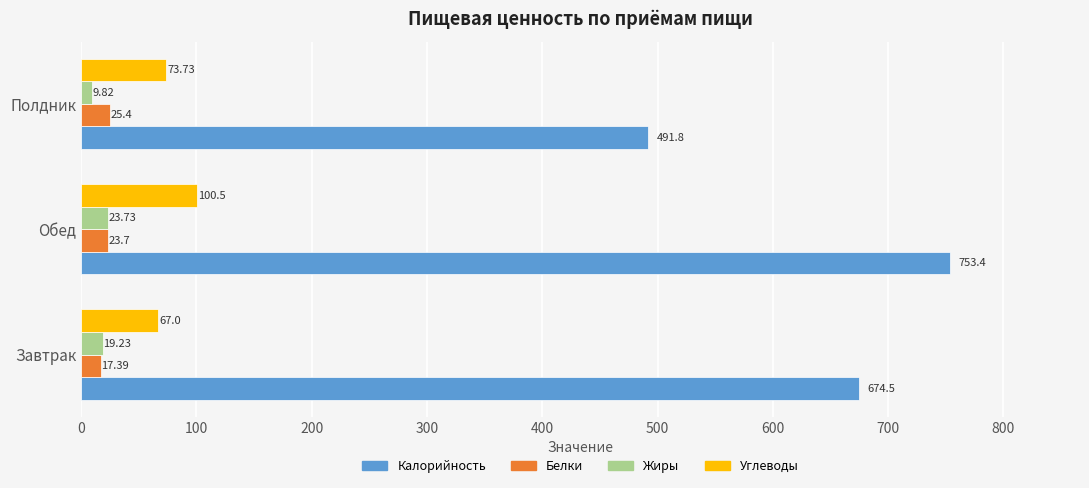

Where is Калорийность nearest to the value 622?

Завтрак